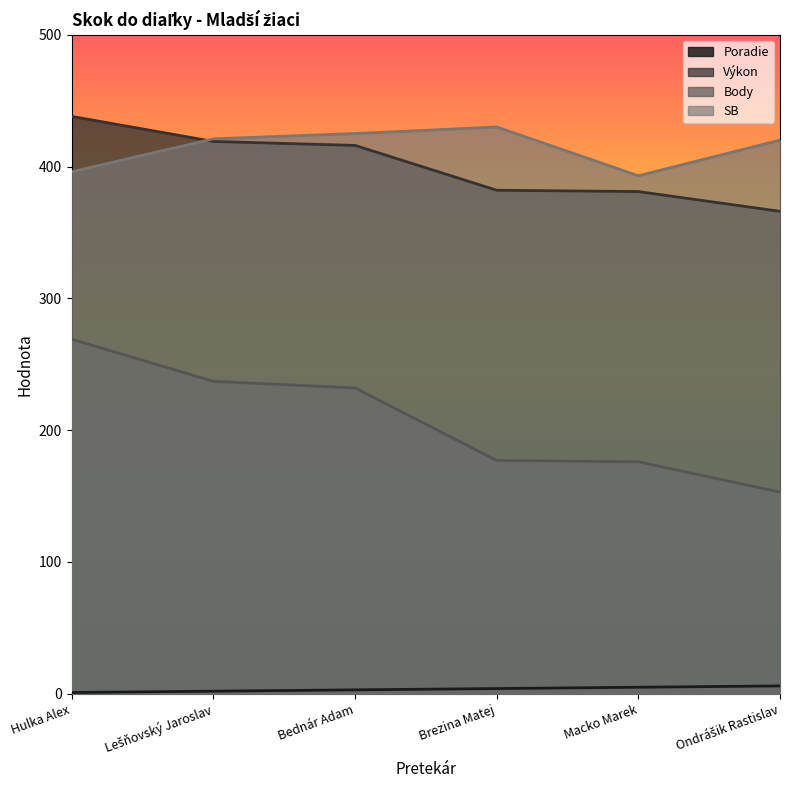

True or false: SB has a value of 396 at Hulka Alex.

True